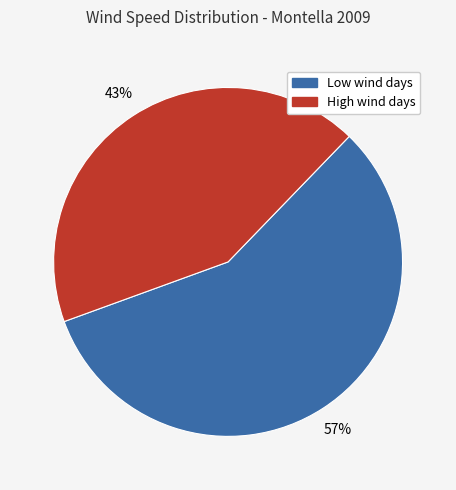

Does any single category account for the majority?

Yes